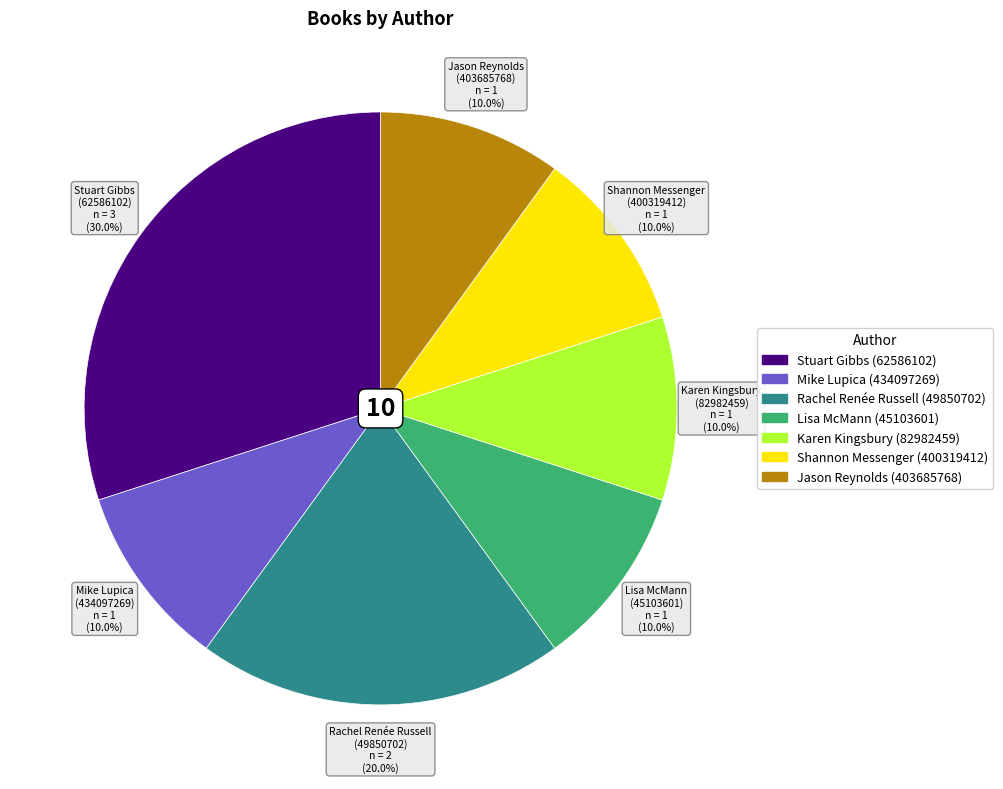

To the nearest percent, what percentage of the pie is Karen Kingsbury (82982459)?

10%